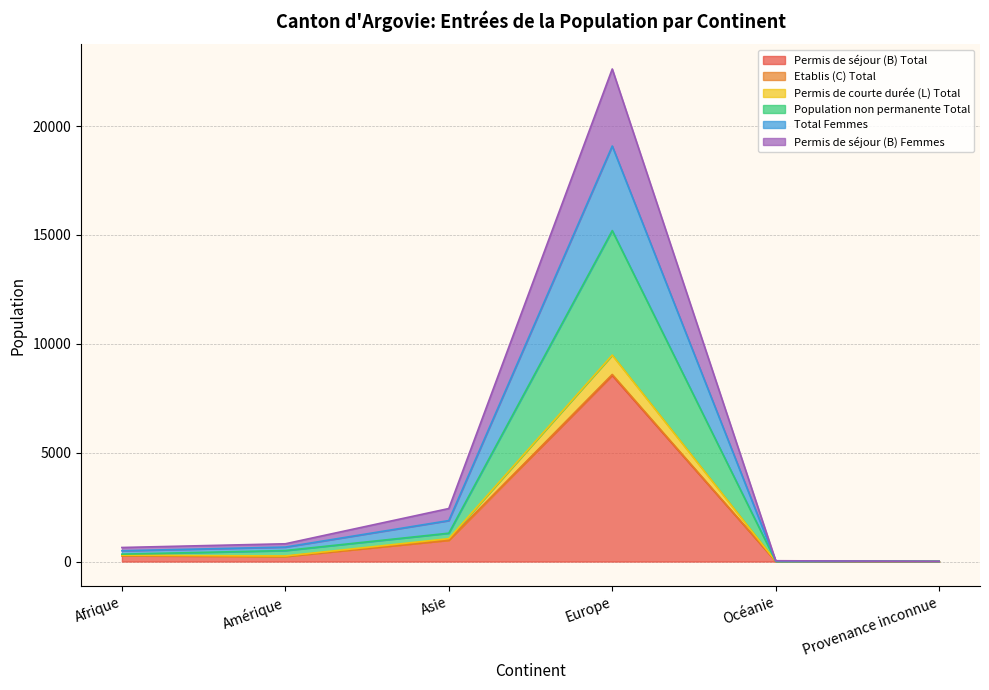

What is the value of the Total Femmes point at the 2nd from the left?

236